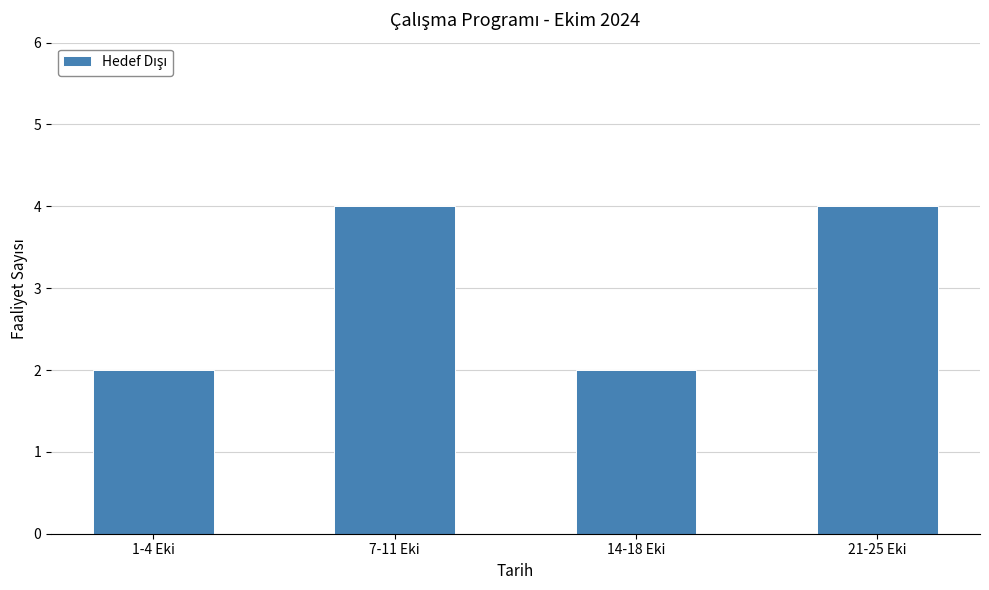

What is the approximate value at 21-25 Eki?

4